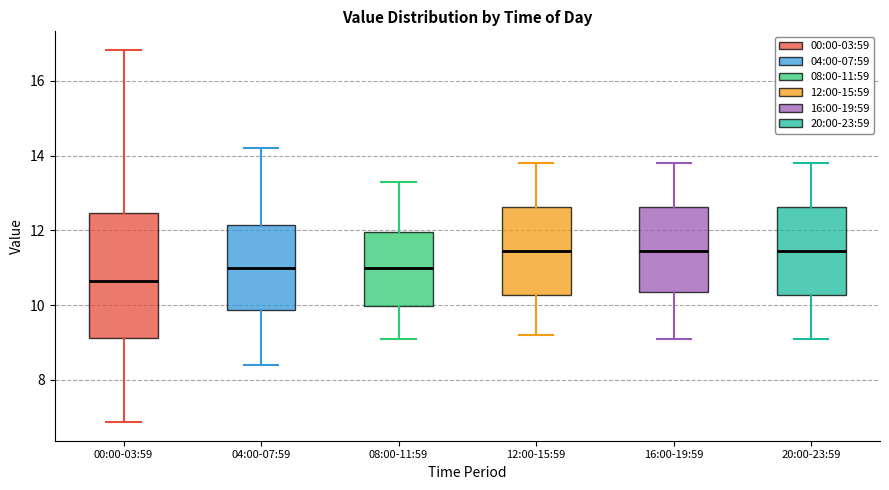

Reading left to right, read every box against the y-axis: the position of its median line, the range the box covers, and the ends of its whiskers. The values are not printed on the chart, so give them approximately, as read against the axis.

00:00-03:59: median 10.6, box 9.2 to 12.4, whiskers 6.8 to 16.8
04:00-07:59: median 11.0, box 9.8 to 12.2, whiskers 8.4 to 14.2
08:00-11:59: median 11.0, box 10.0 to 12.0, whiskers 9.2 to 13.4
12:00-15:59: median 11.4, box 10.2 to 12.6, whiskers 9.2 to 13.8
16:00-19:59: median 11.4, box 10.4 to 12.6, whiskers 9.2 to 13.8
20:00-23:59: median 11.4, box 10.2 to 12.6, whiskers 9.2 to 13.8